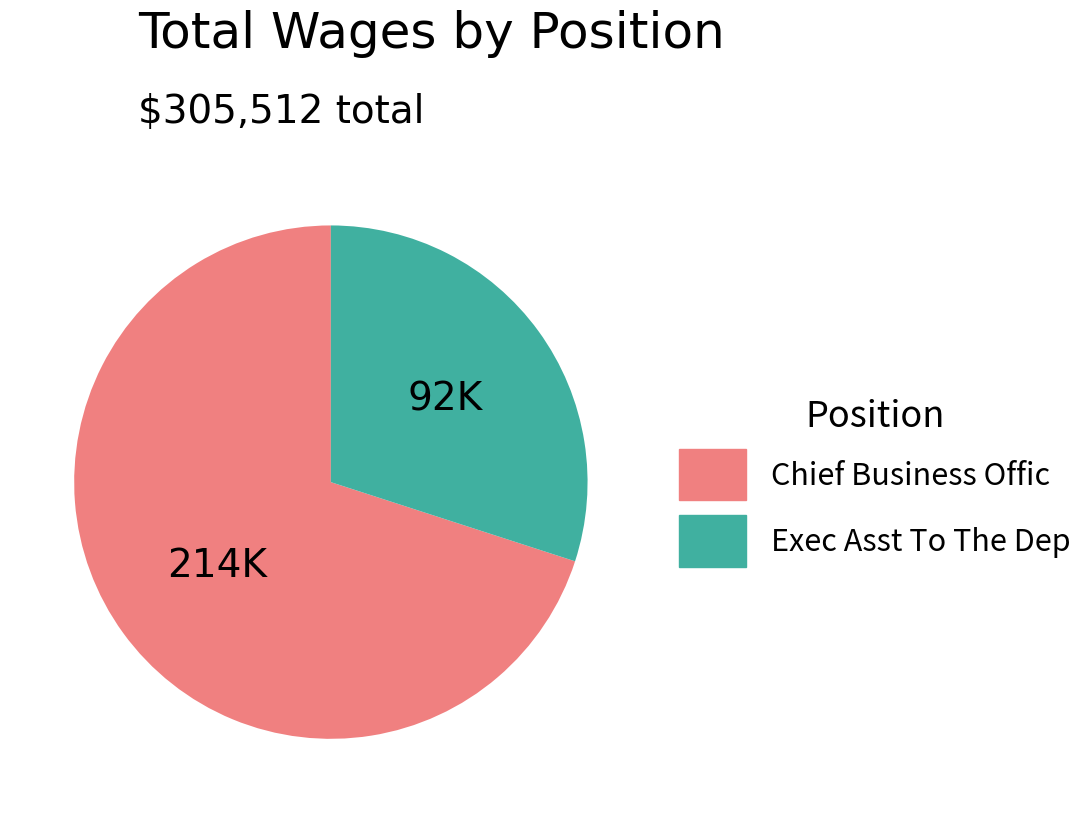

True or false: Chief Business Offic accounts for 70% of the total.

True